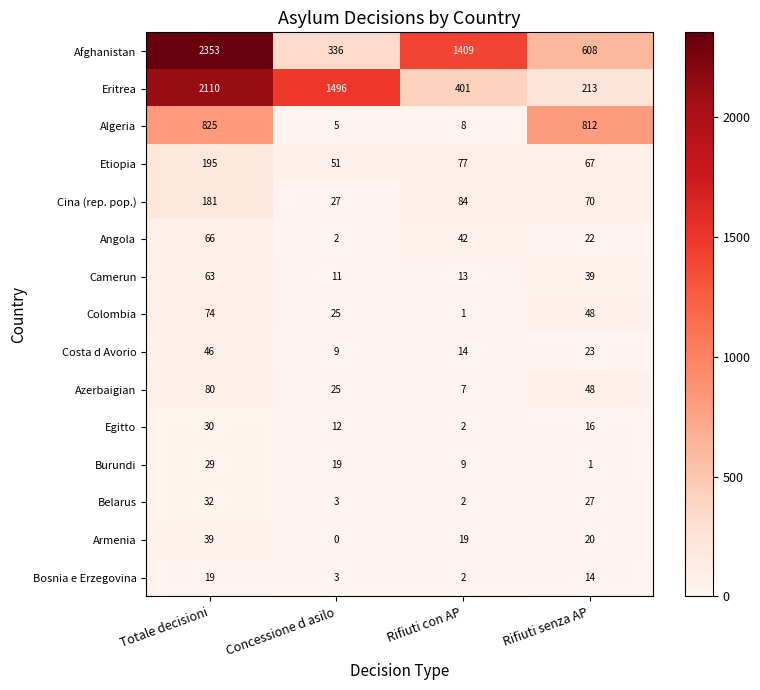

Which series changed the most between Rifiuti con AP and Rifiuti senza AP?

Algeria